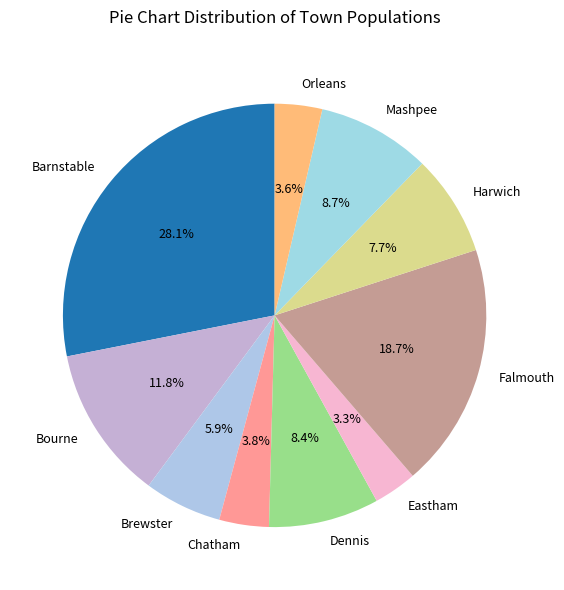

Between Bourne and Dennis, which is larger?

Bourne